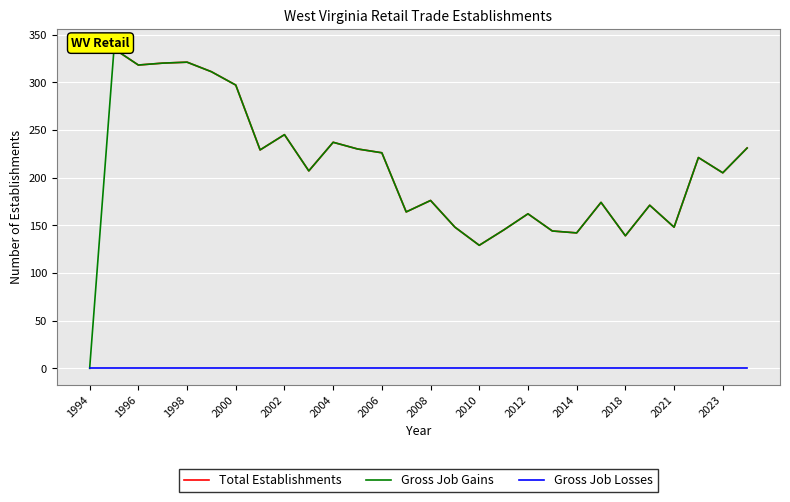

What is the value of the Total Establishments point at the 8th from the left?

229